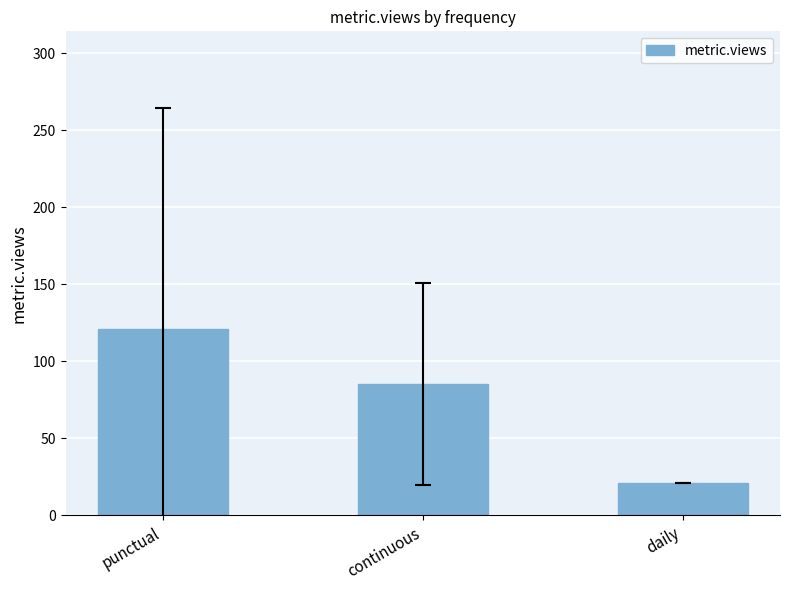

What is the sum of all values?

227.7